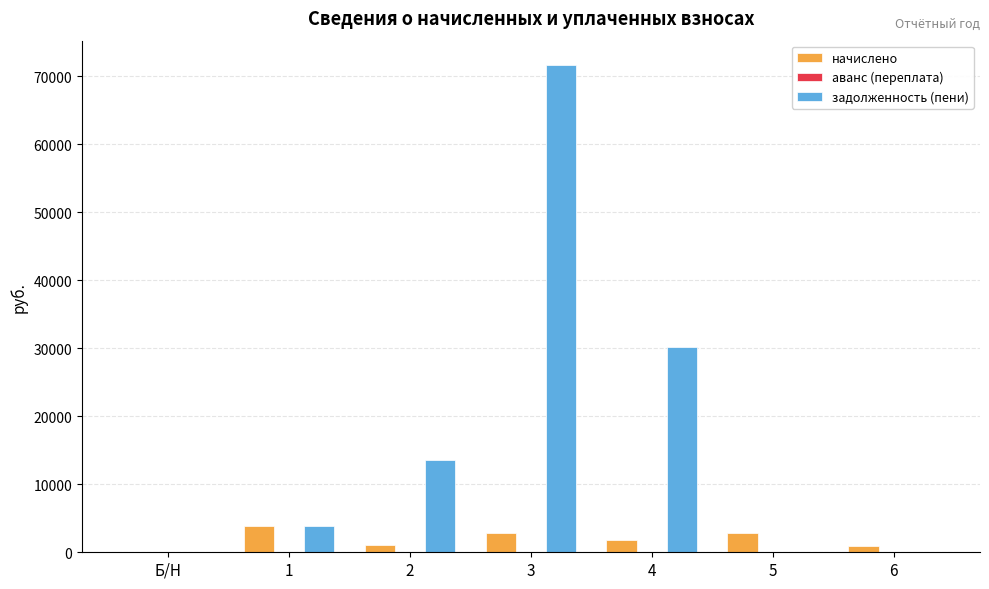

Which series has the largest range (max minus min)?

задолженность (пени)